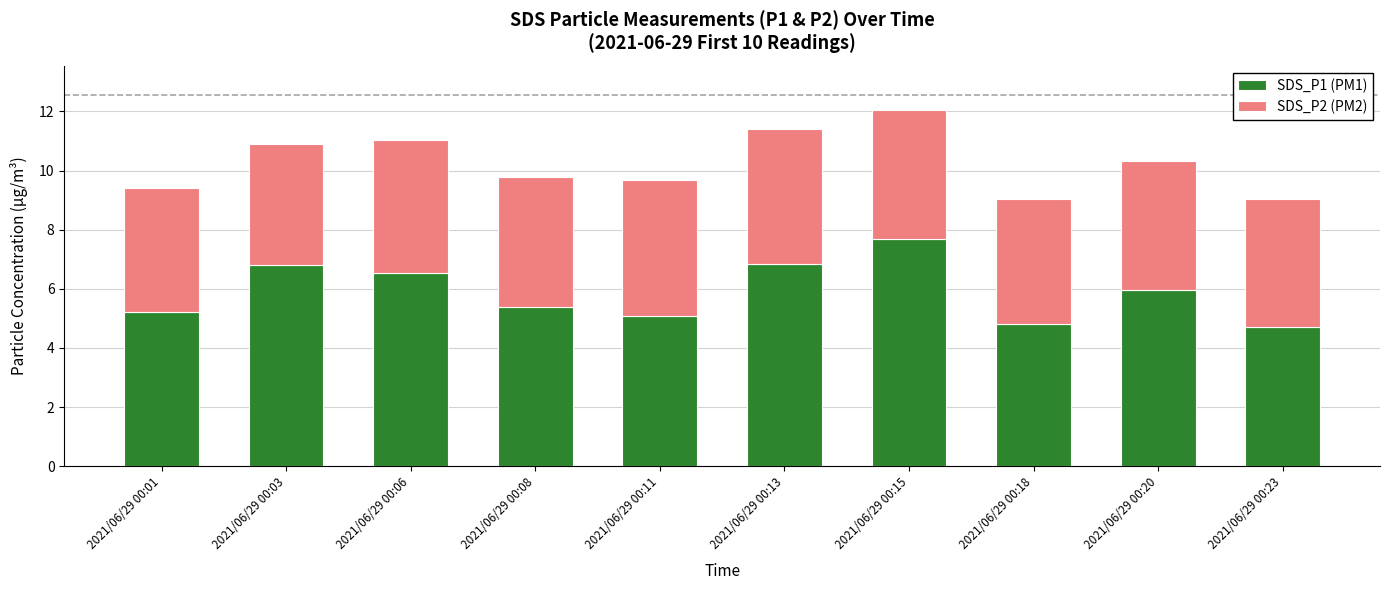

The SDS_P1 (PM1) series shows 7.7 at 2021/06/29 00:15. True or false?

True